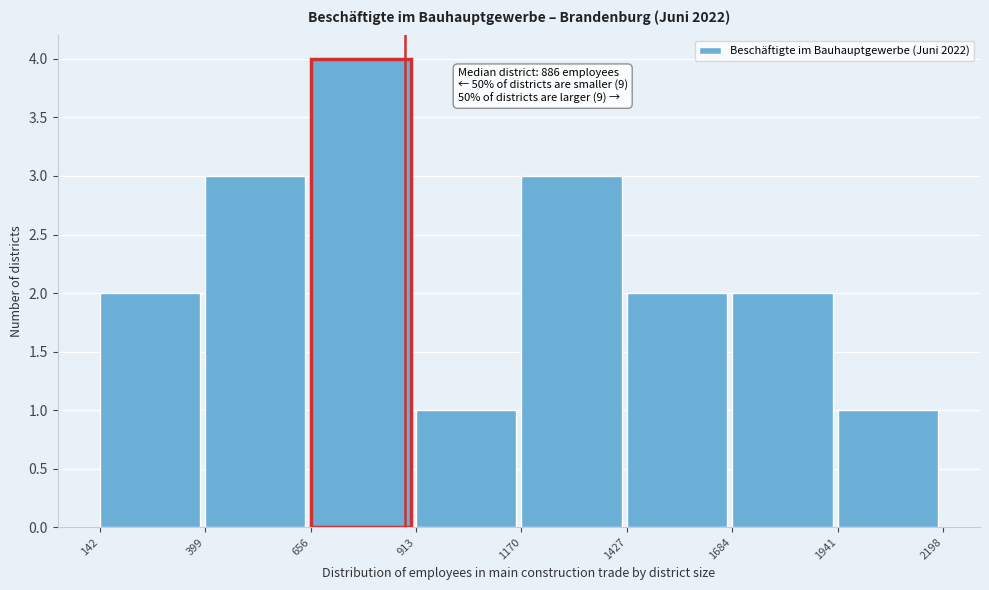

Over which range of the x-axis is the bar tallest?

656 to 913